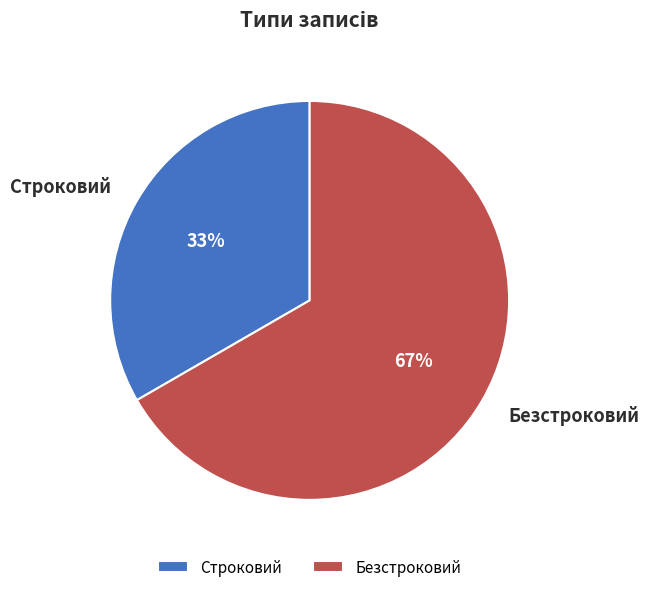

Do Строковий and Безстроковий together represent more than half of the pie?

Yes